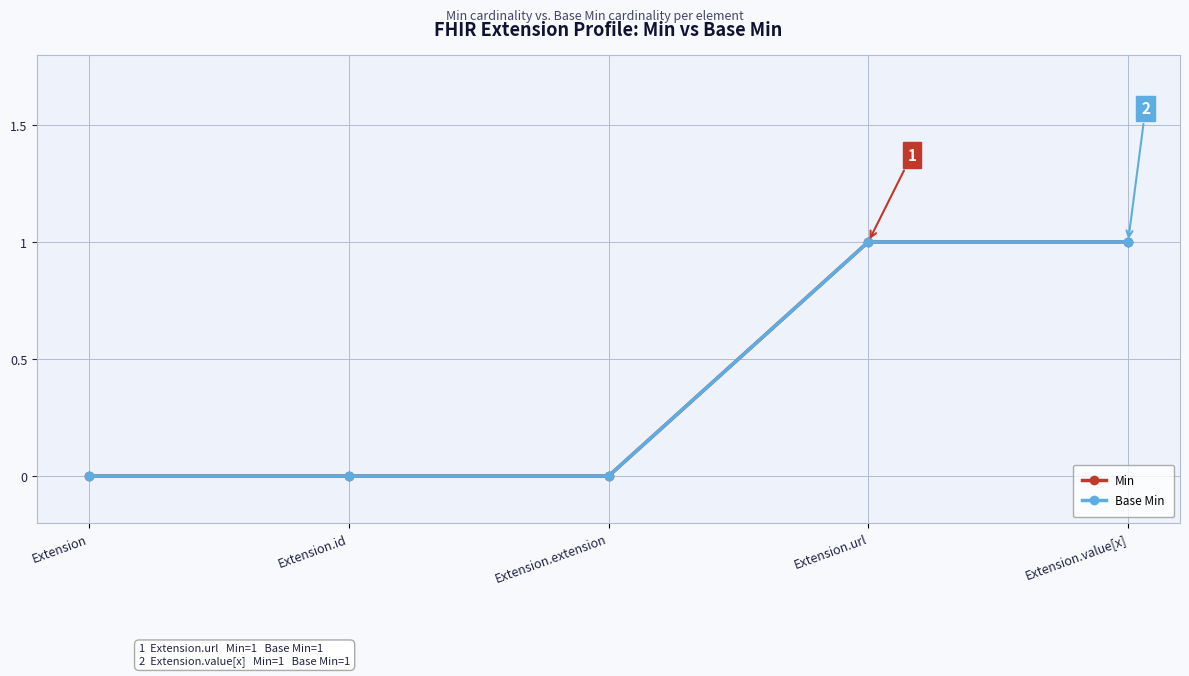

What is the sum of all Base Min values?

2